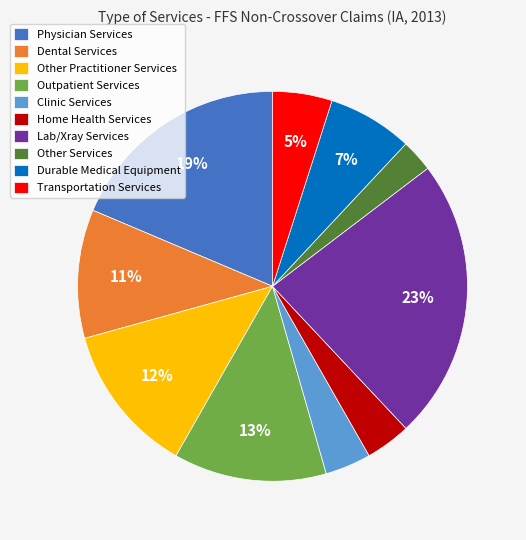

How many segments does this pie chart have?

10